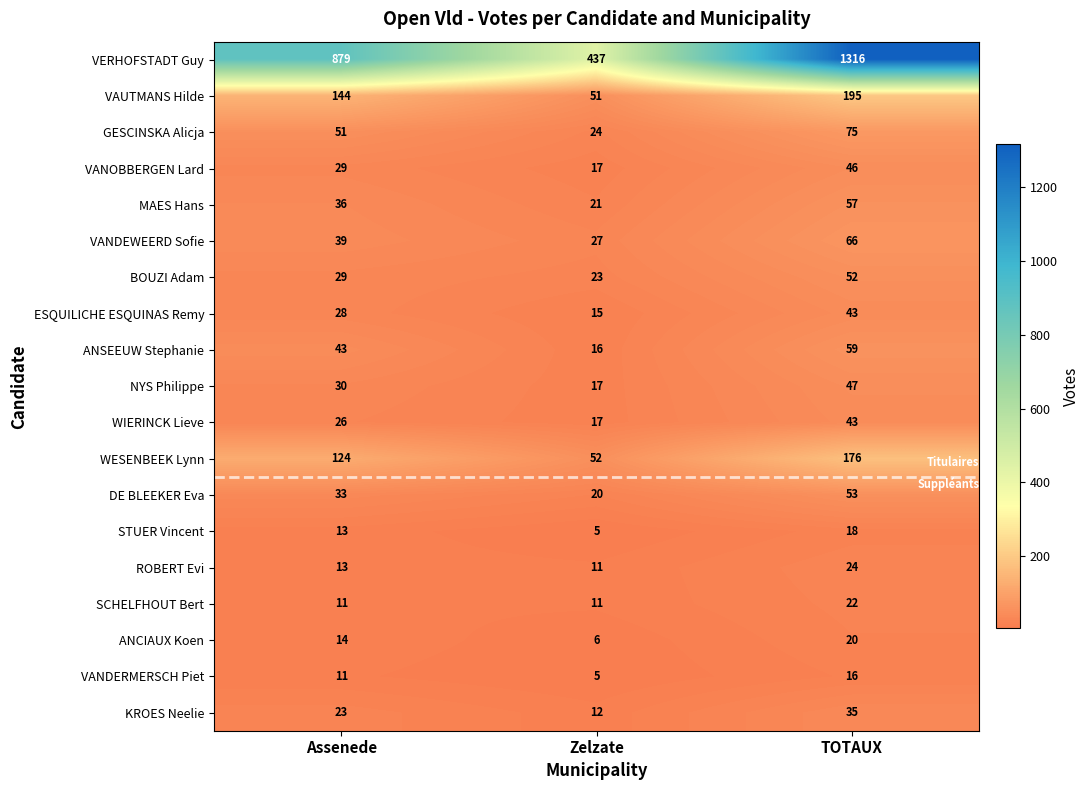

What value does the VANDEWEERD Sofie series have at Assenede, to the nearest 10?

40